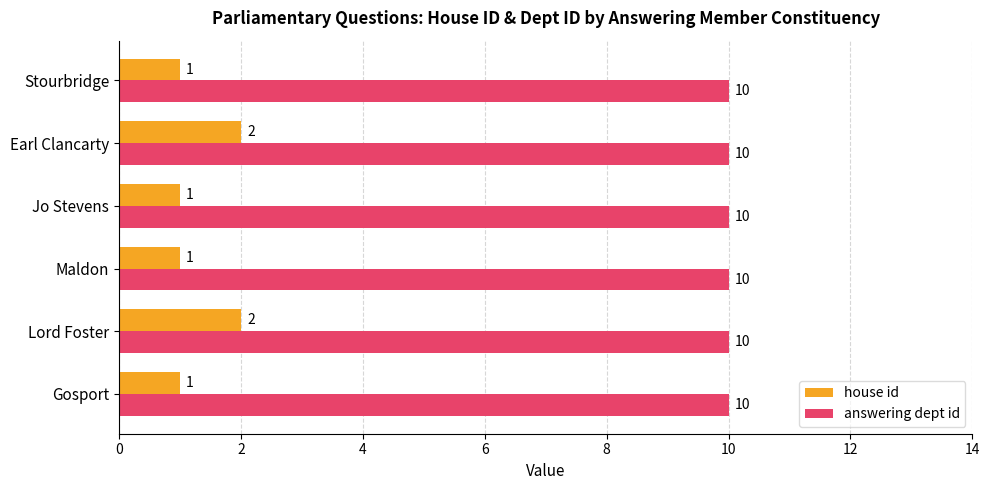

Count the house id values in the range 1 to 2.

6